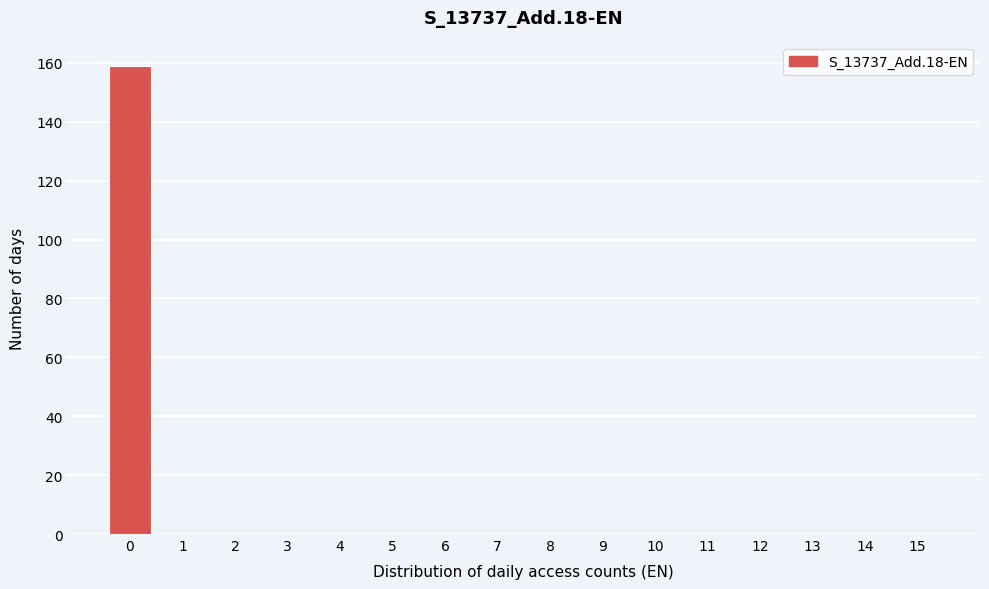

Reading right to left, list all the values displayed in this chart.

15=0	14=0	13=0	12=0	11=0	10=0	9=0	8=0	7=0	6=0	5=0	4=0	3=0	2=0	1=0	0=159